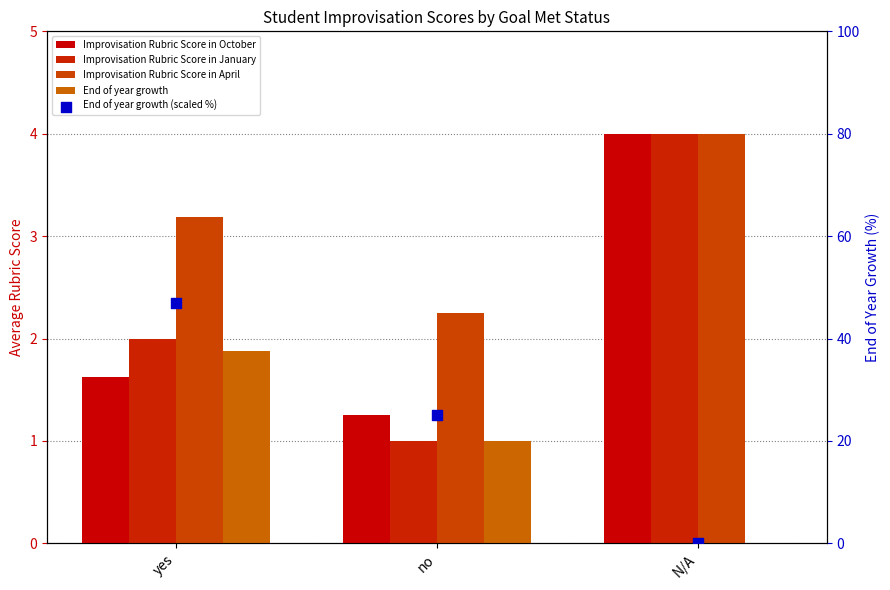

What are all the series names shown in the legend?

Improvisation Rubric Score in October, Improvisation Rubric Score in January, Improvisation Rubric Score in April, End of year growth, End of year growth (scaled %)